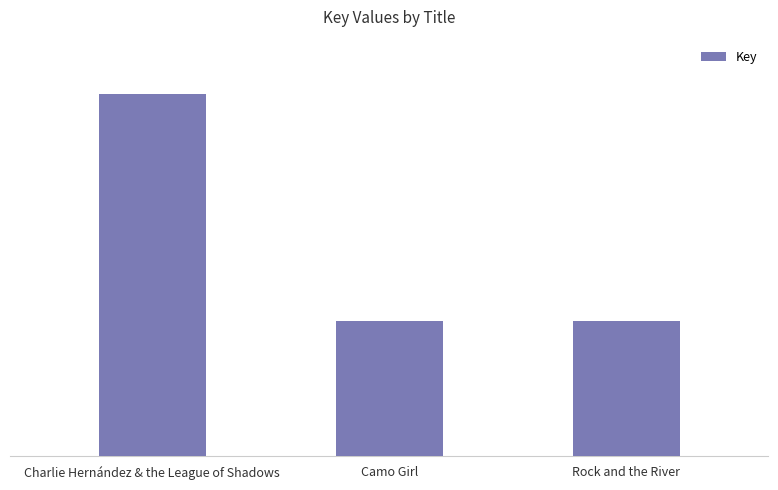

What is the sum of the values at Rock and the River and Charlie Hernández & the League of Shadows?

178725646